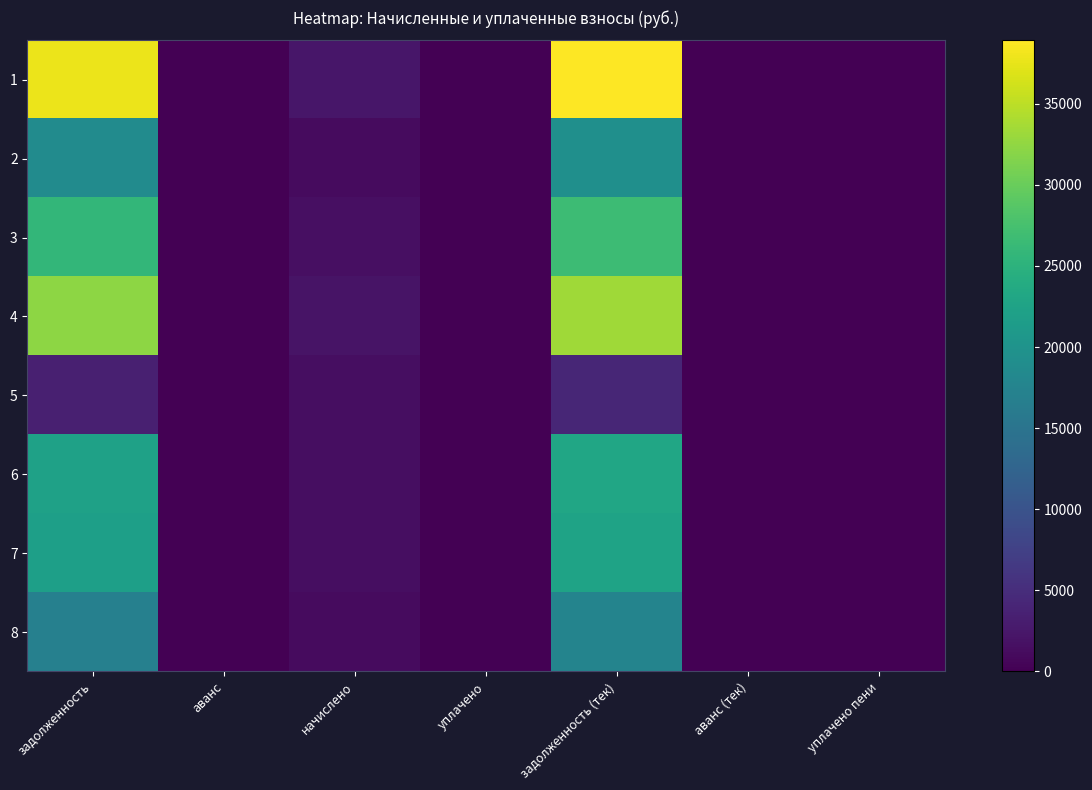

What is the maximum value shown in the chart?

38901.3